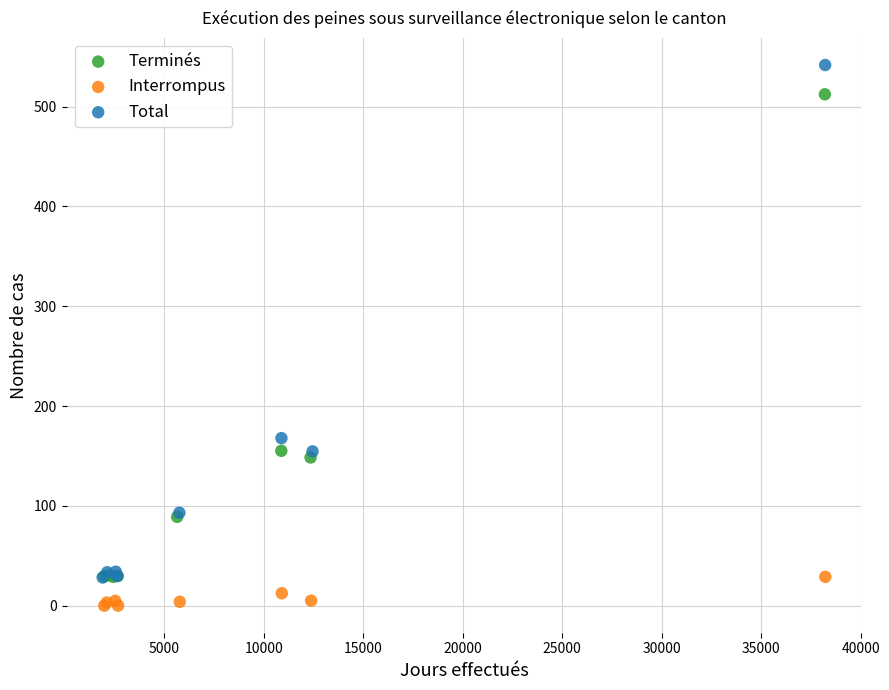

Which series has the largest Y range (max minus min)?

Total